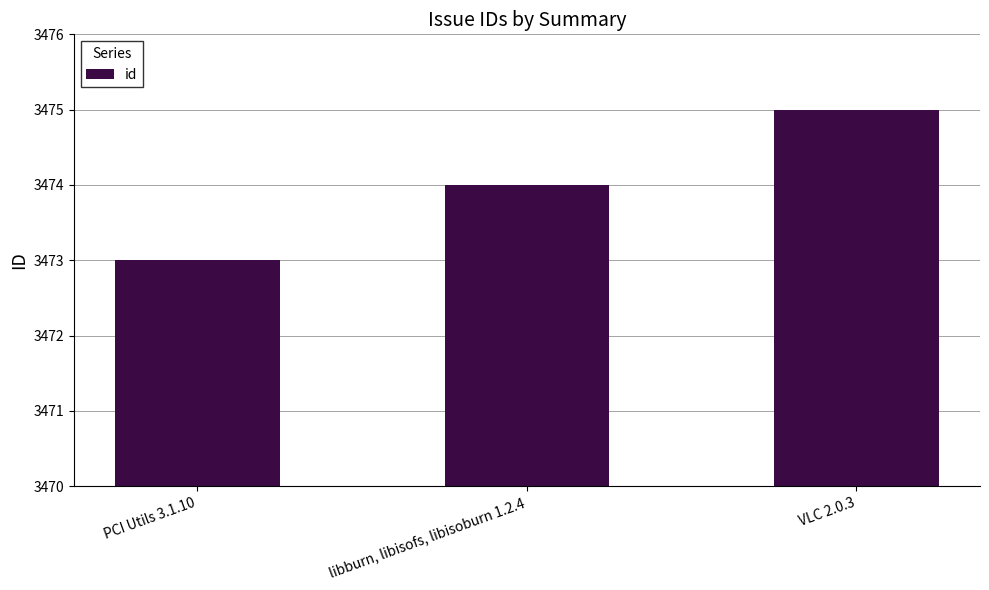

List the labels in order of value, smallest first.

PCI Utils 3.1.10, libburn, libisofs, libisoburn 1.2.4, VLC 2.0.3